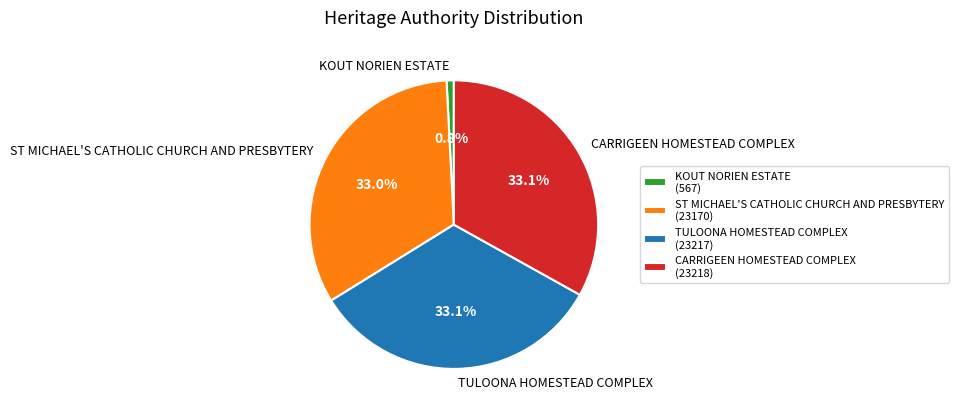

Is it true that KOUT NORIEN ESTATE is 1% of the pie?

True